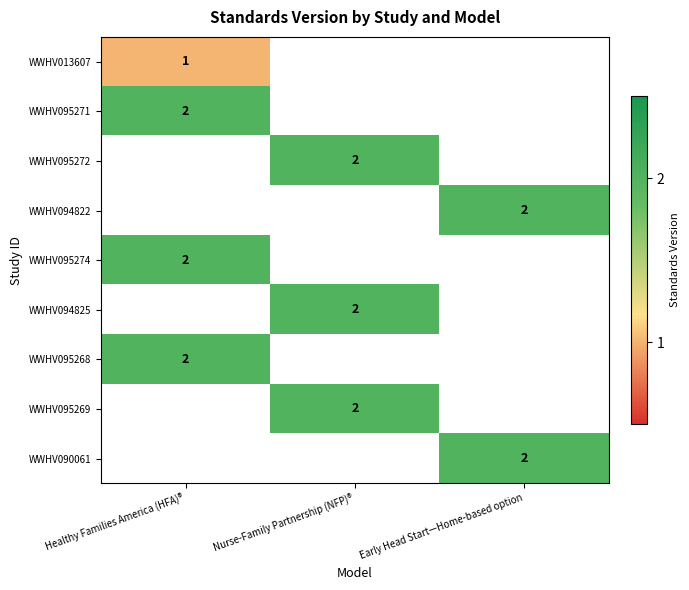

The WWHV095268 series shows 4 at Healthy Families America (HFA)®. True or false?

False